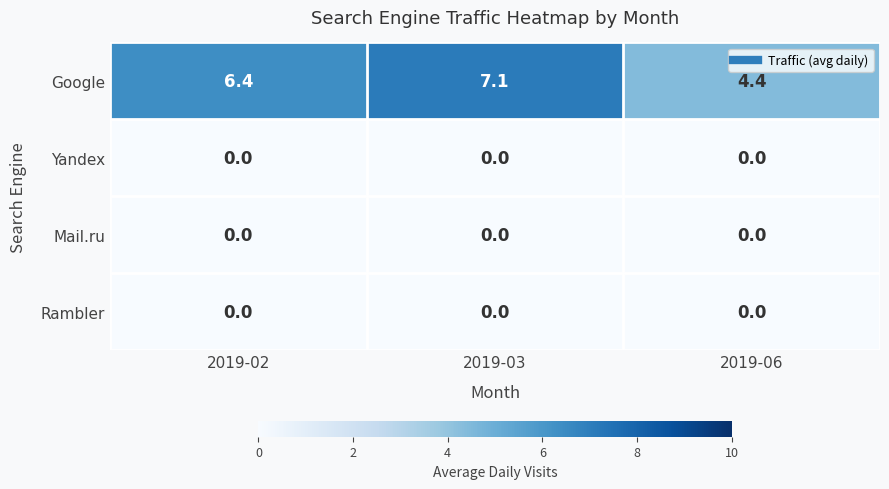

Which category has the highest value across all series?

2019-03